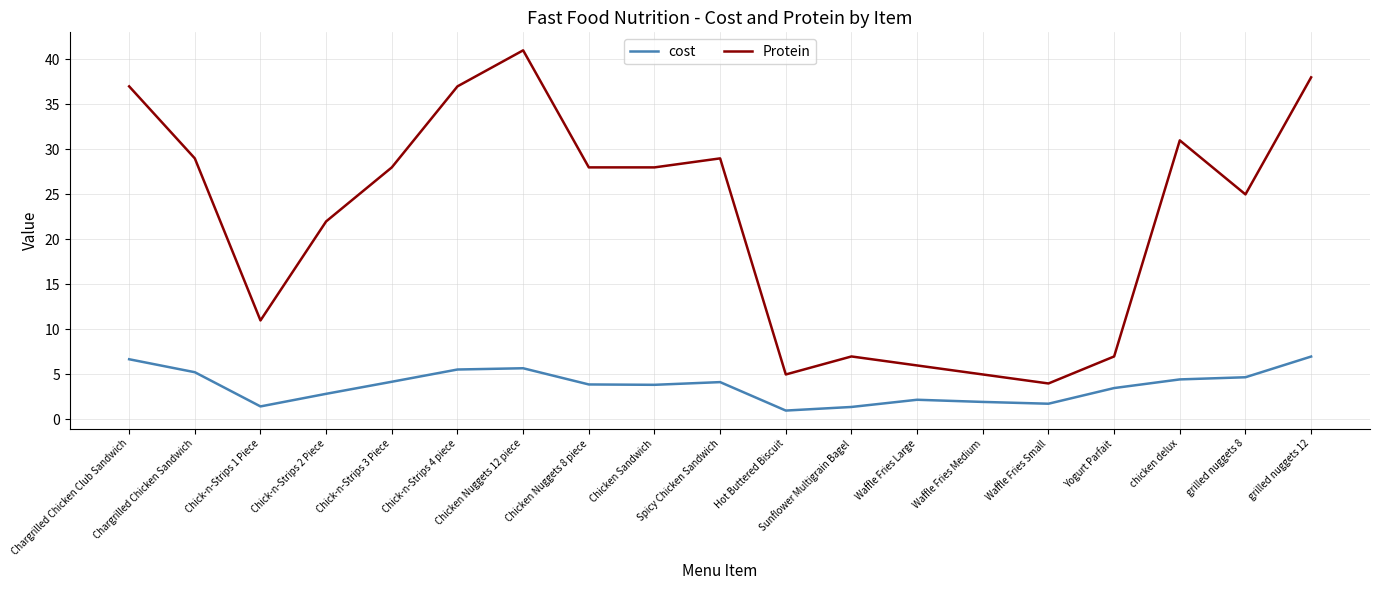

Which series has the largest total across all categories?

Protein